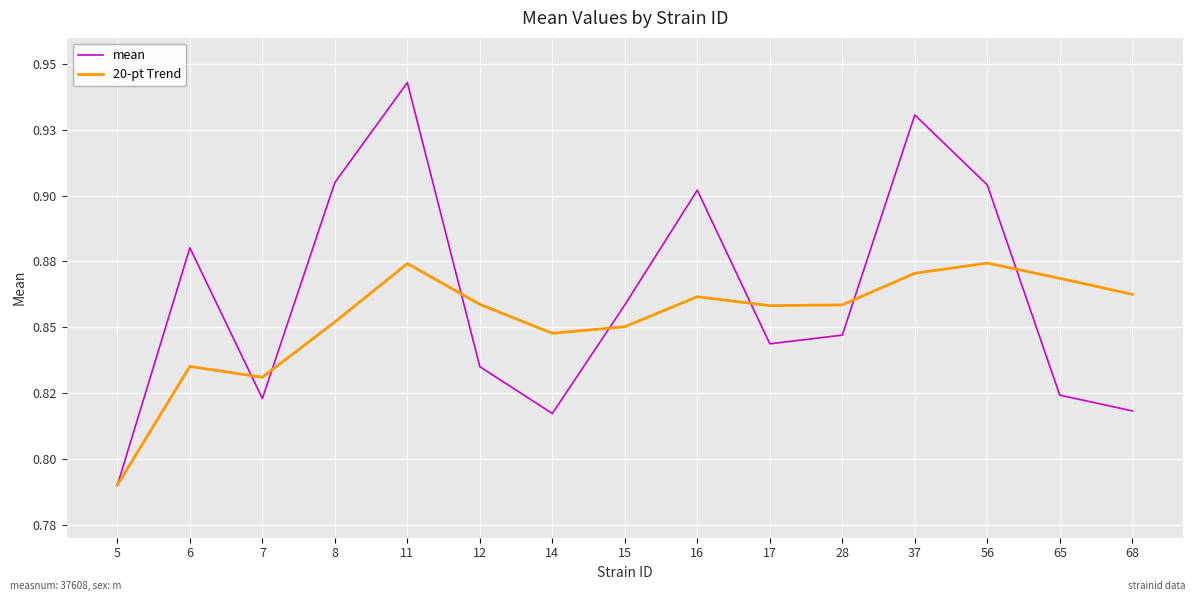

Is this an area chart (filled region under the line)?

No